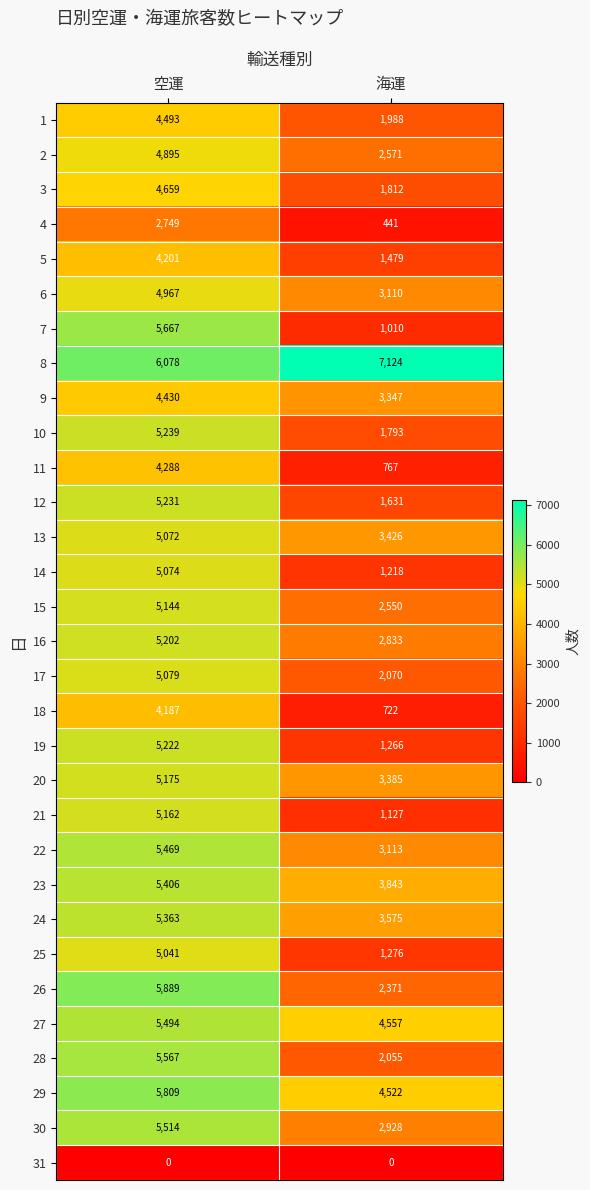

Which series has the largest range (max minus min)?

7